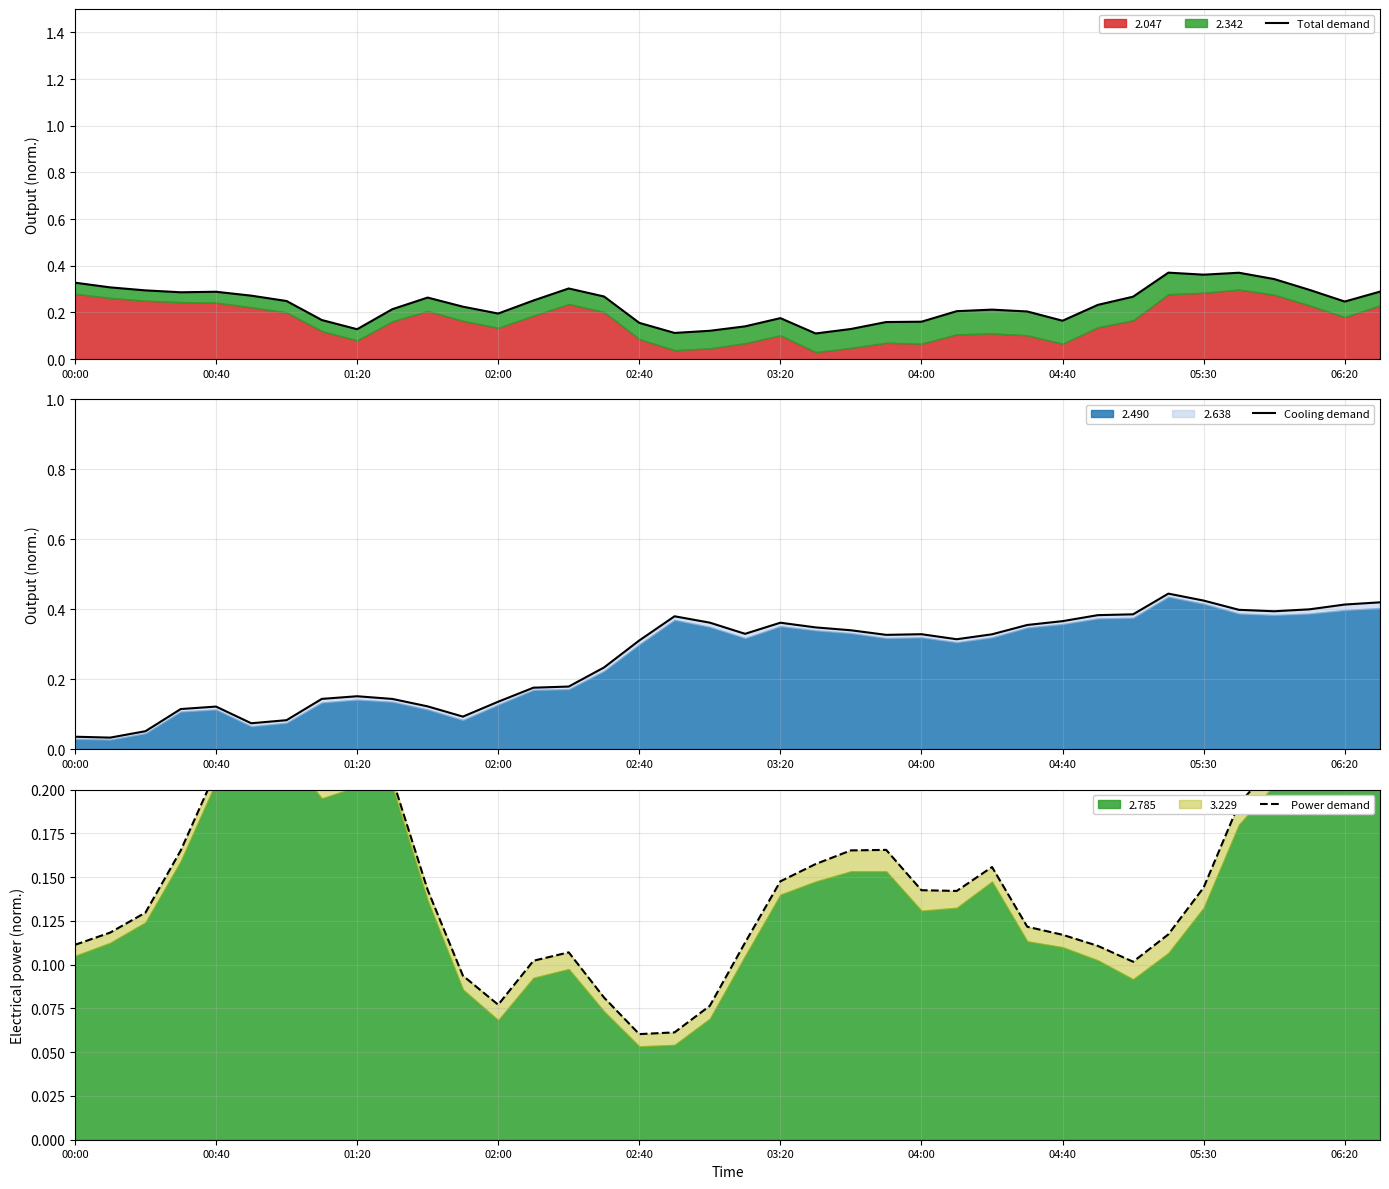

What is the value of the Cooling demand point at the 11th from the left?

0.1